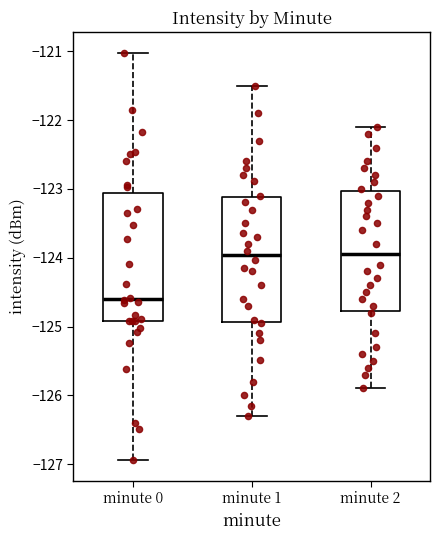

Reading left to right, read every box against the y-axis: the position of its median line, the range the box covers, and the ends of its whiskers. The values are not printed on the chart, so give them approximately, as read against the axis.

minute 0: median -124.6, box -124.9 to -123.1, whiskers -126.9 to -121.0
minute 1: median -124.0, box -124.9 to -123.1, whiskers -126.3 to -121.5
minute 2: median -123.9, box -124.8 to -123.0, whiskers -125.9 to -122.1